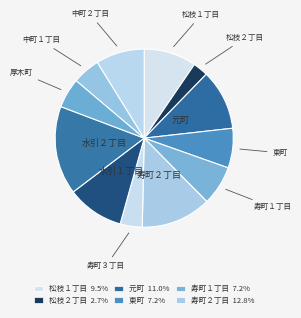

Does any single category account for the majority?

No